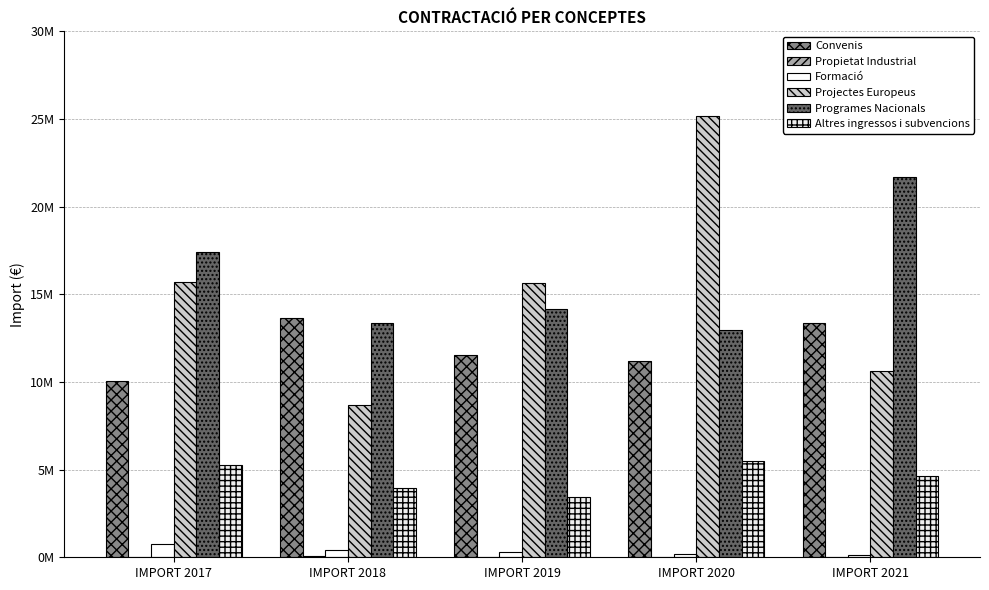

At which category is the sum across all series the highest?

IMPORT 2020